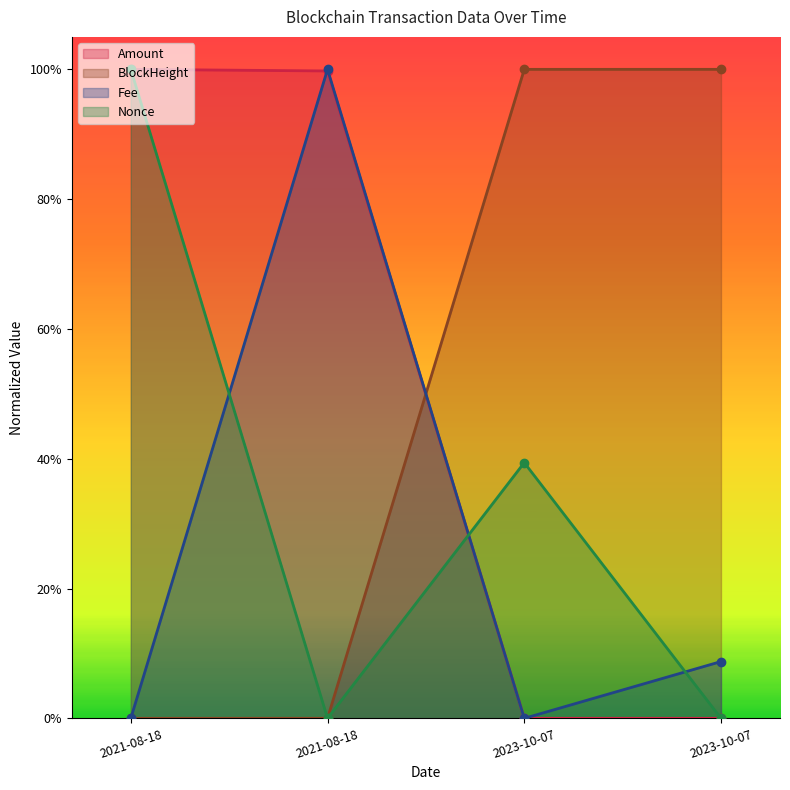

What is the approximate value of Amount at 2021-08-18?

1.0